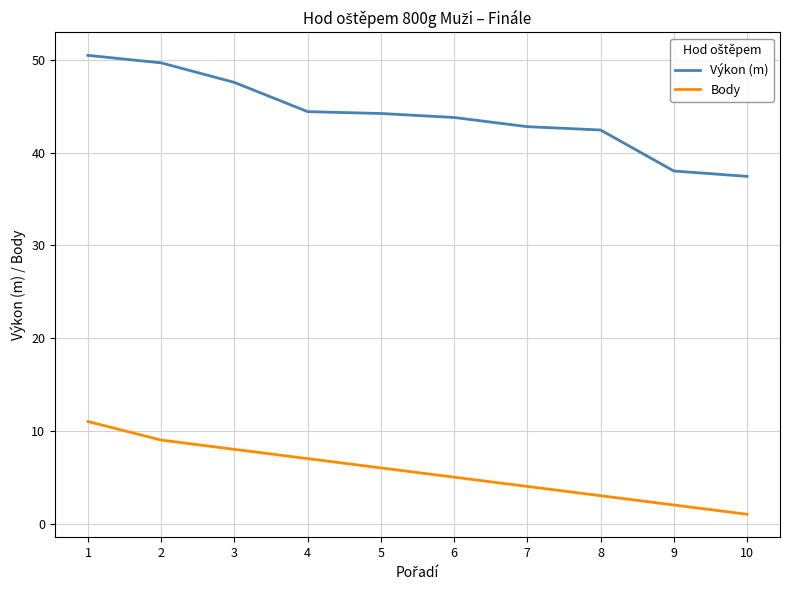

True or false: Body and Výkon (m) intersect in this chart.

False